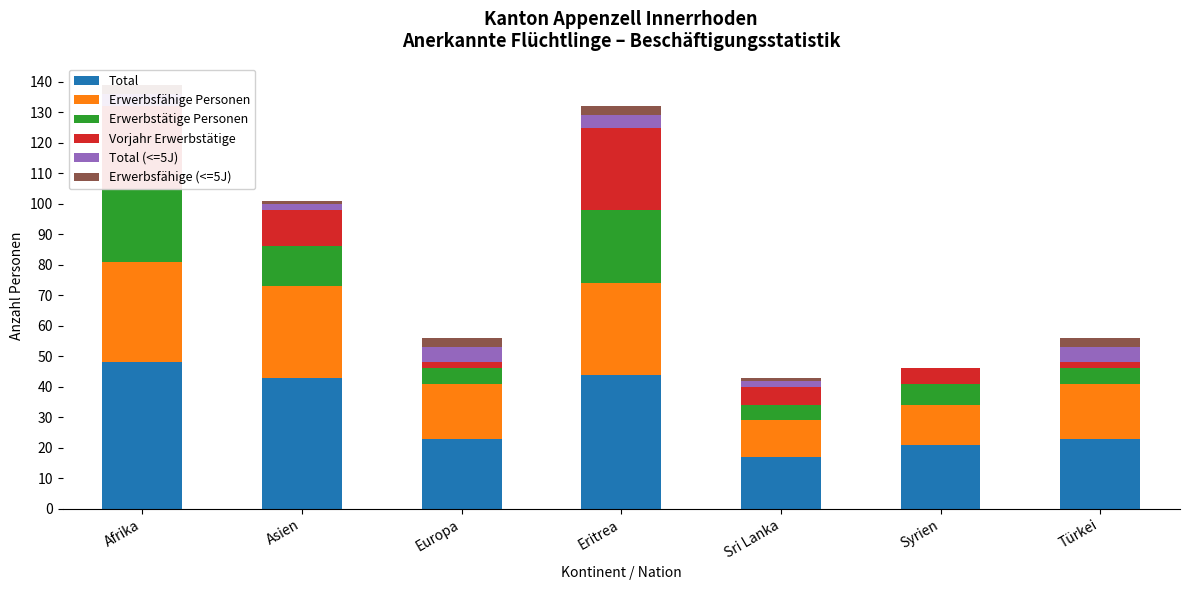

Is the value of Total (<=5J) at Syrien greater than the value of Total at Afrika?

No